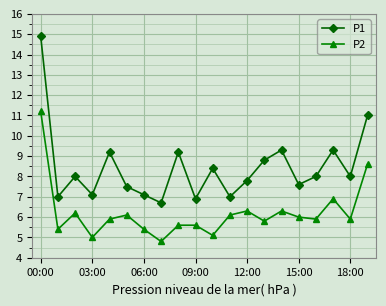

True or false: P1 and P2 intersect in this chart.

False